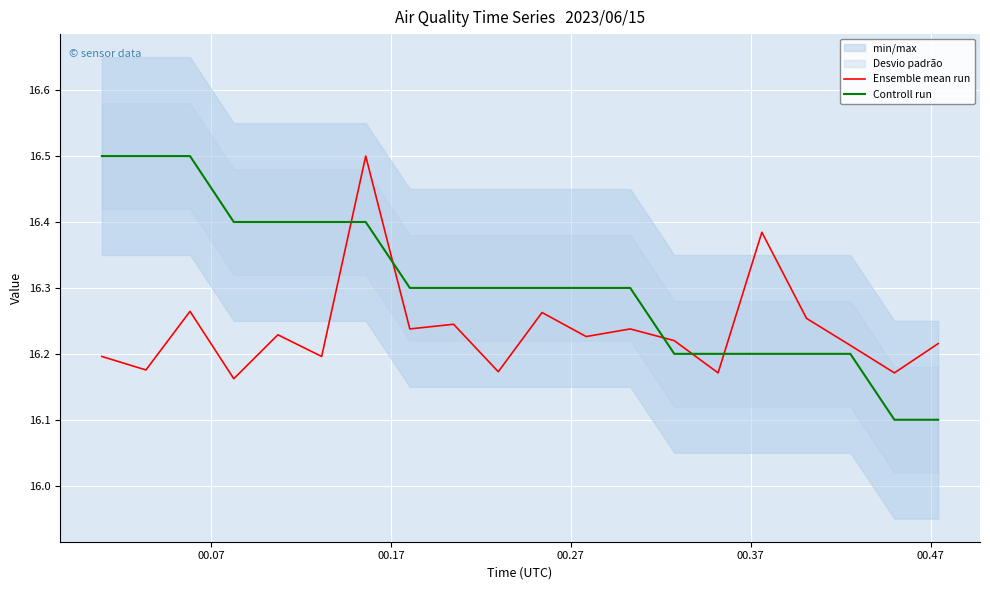

True or false: Controll run has more than 0 interior local peaks.

False